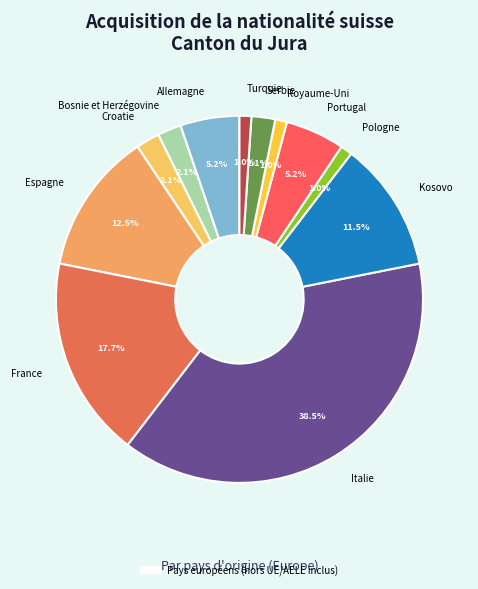

To the nearest percent, what portion does France represent?

18%